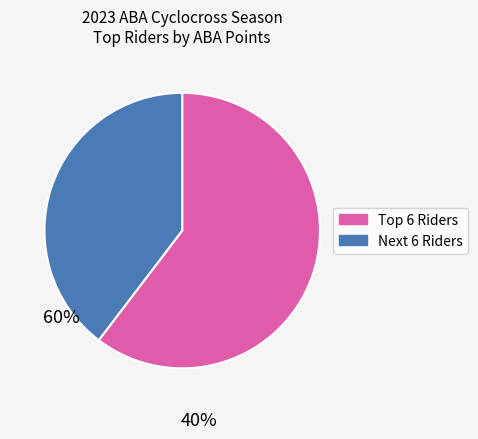

Does any single category account for the majority?

Yes